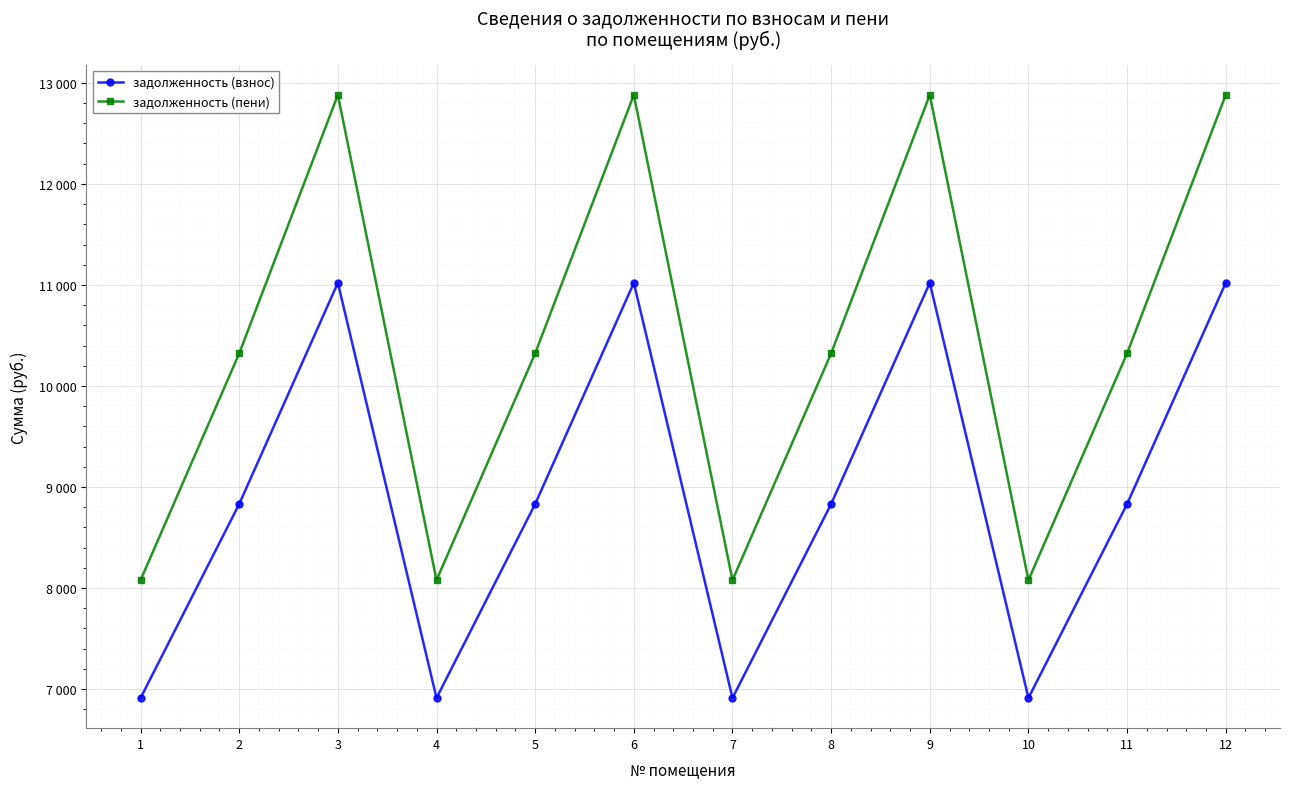

What are all the series names shown in the legend?

задолженность (взнос), задолженность (пени)